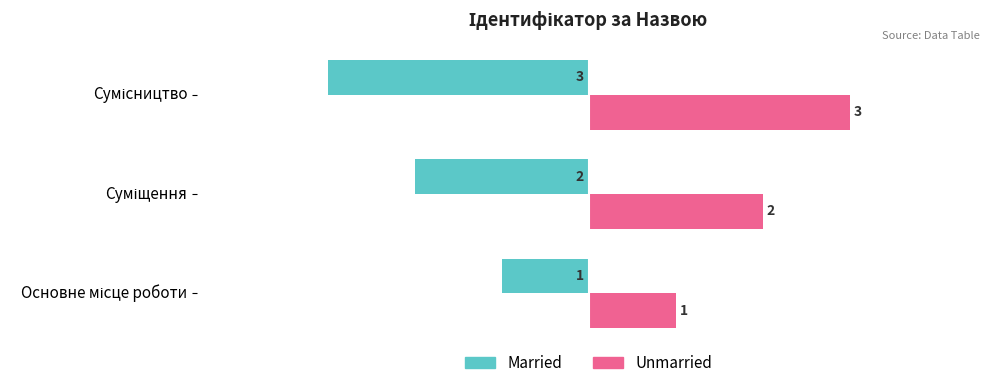

What is the sum of all Unmarried values?

6